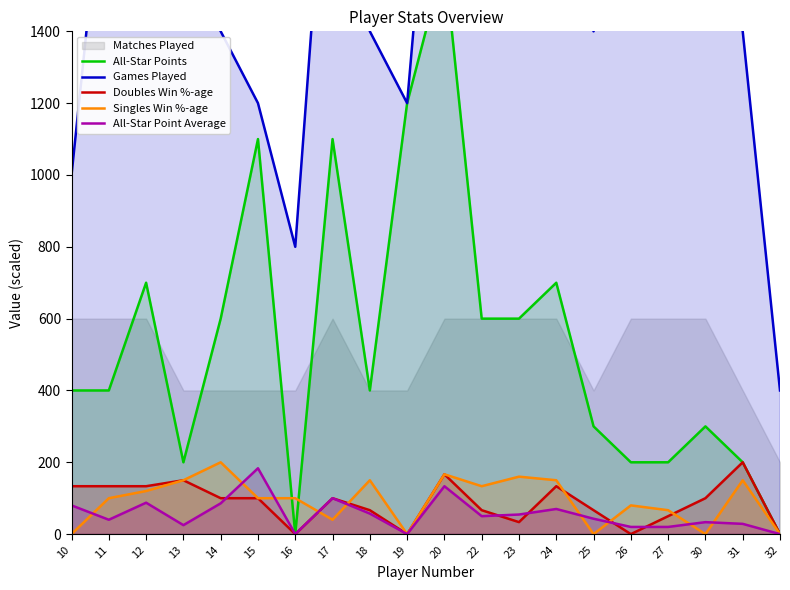

Which category has the highest value across all series?

20